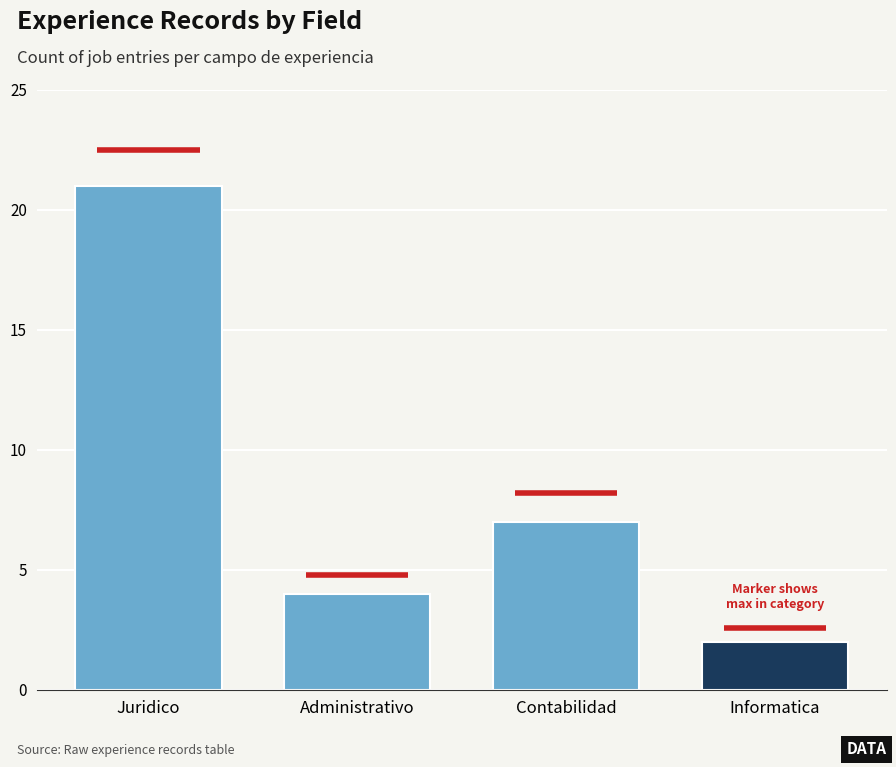

What is the sum of all values?

34